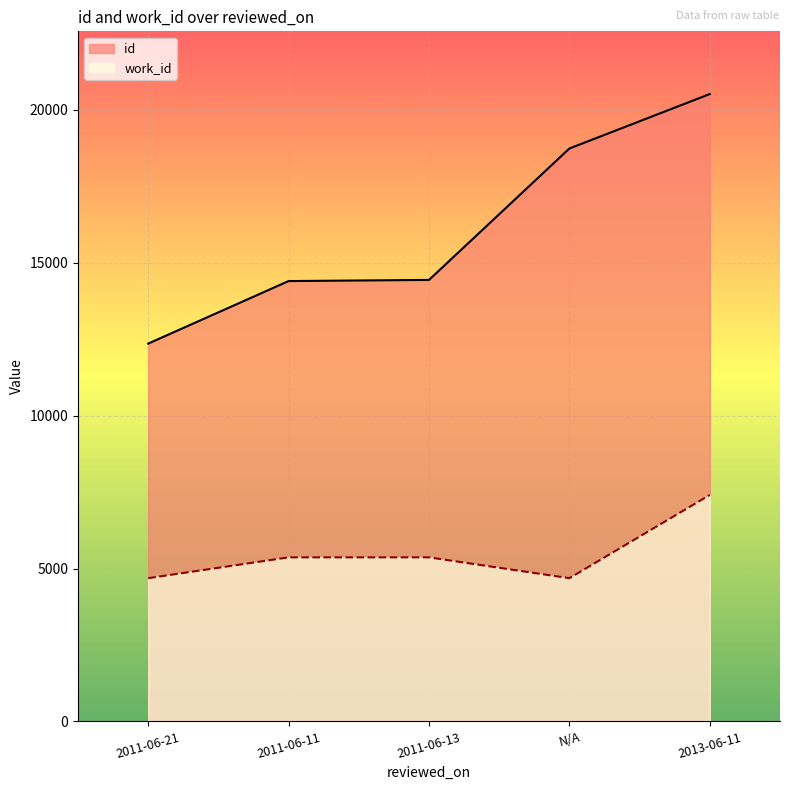

What position from the right is 2011-06-13?

3